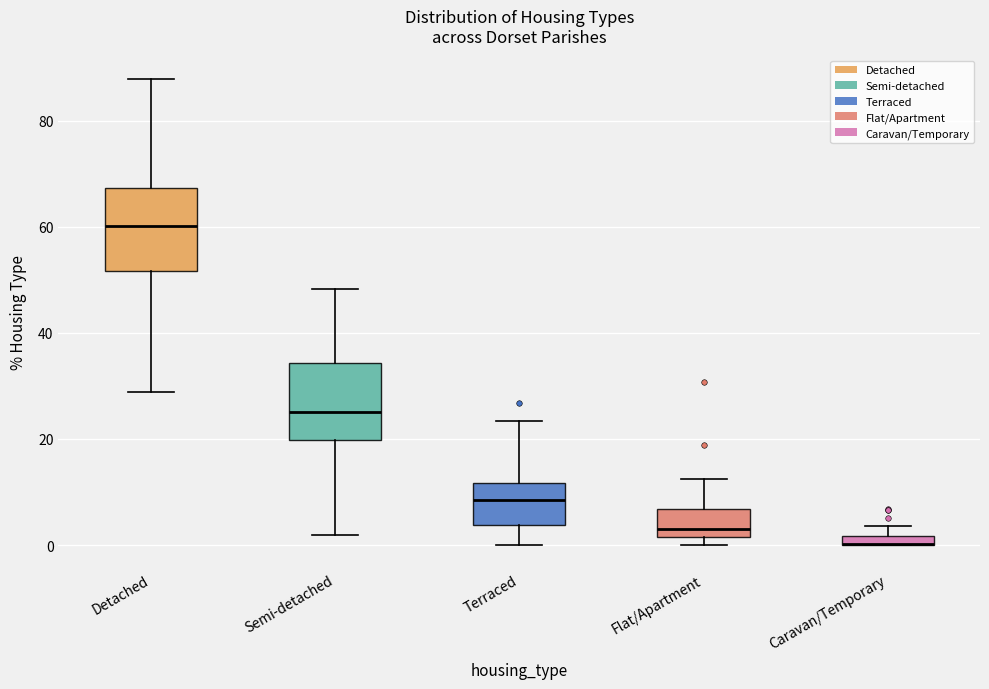

Where is the lower edge of the box for Semi-detached on the y-axis? The values are not printed on the chart, so give them approximately, as read against the axis.

20